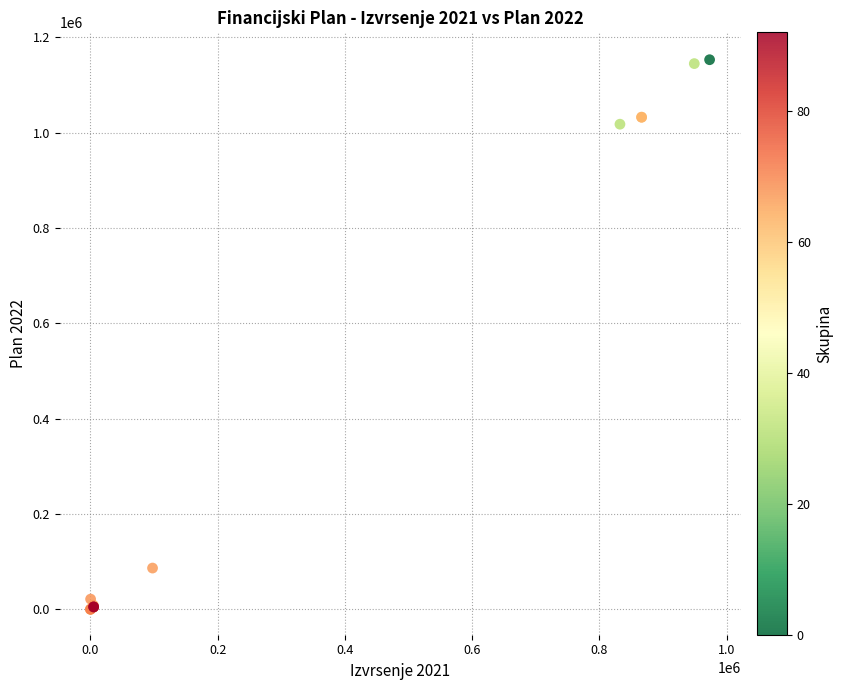

What Y value in the scatter plot is closest to 576446?

1017624.0